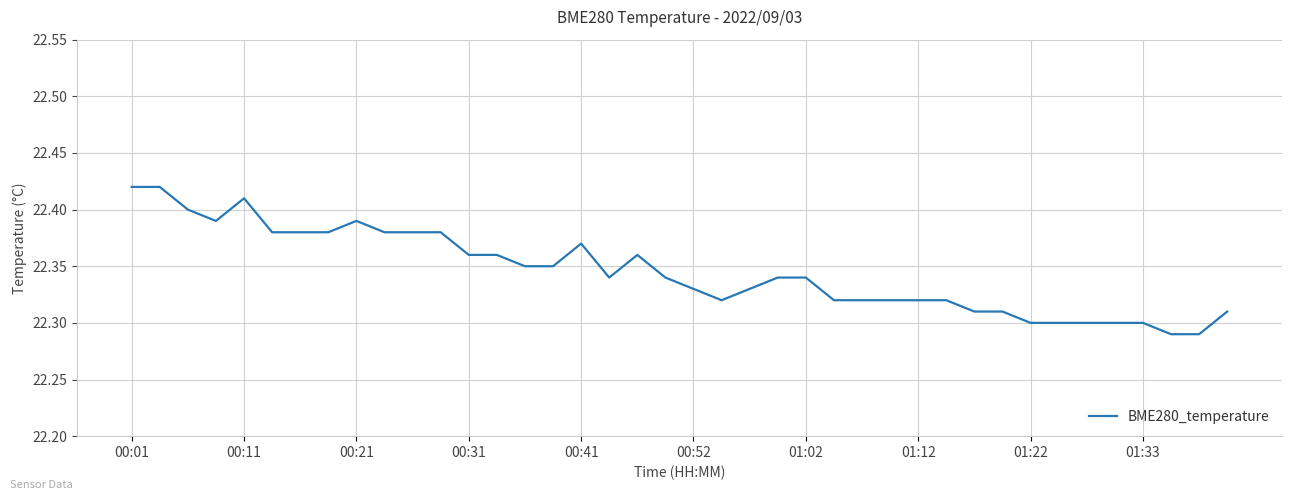

Is it true that the value at 01:02 is 35.1?

False